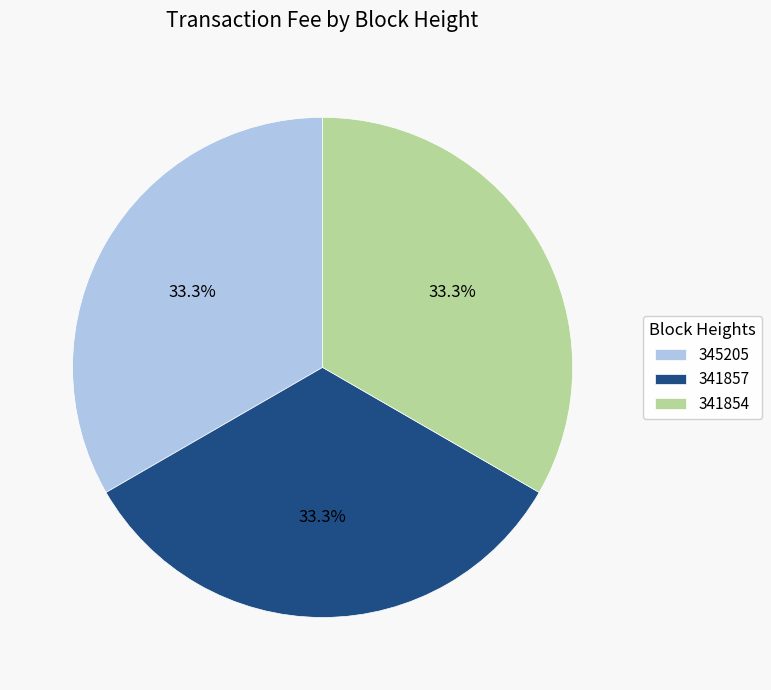

The 345205 slice represents 47% of the pie. True or false?

False